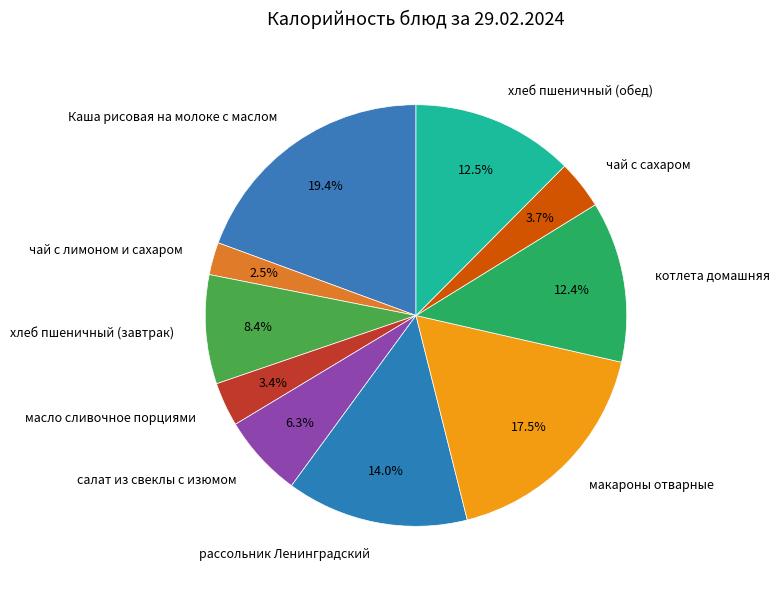

How many slices are in this pie chart?

10